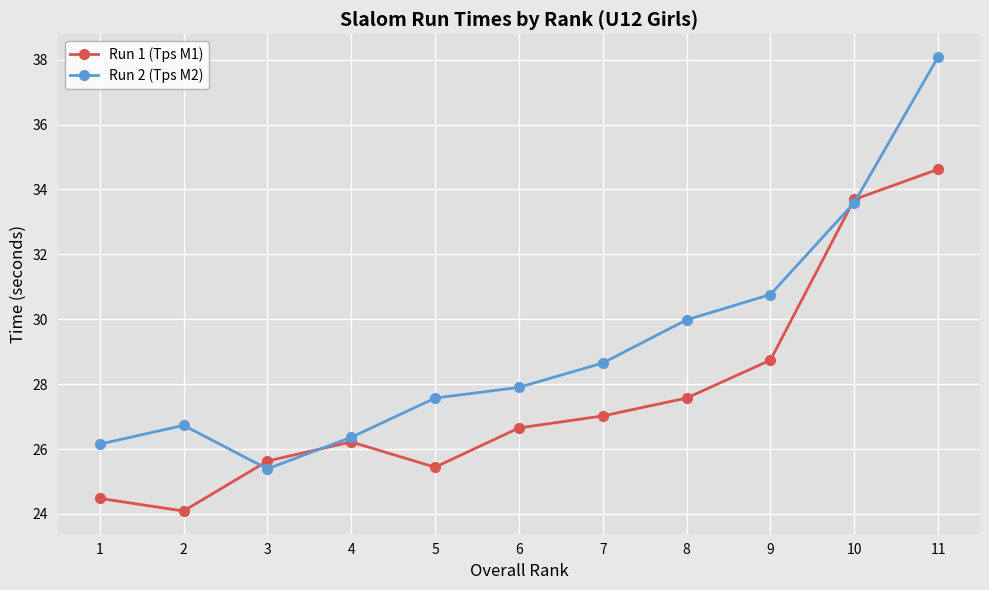

Where is the first local minimum for Run 1 (Tps M1)?

2